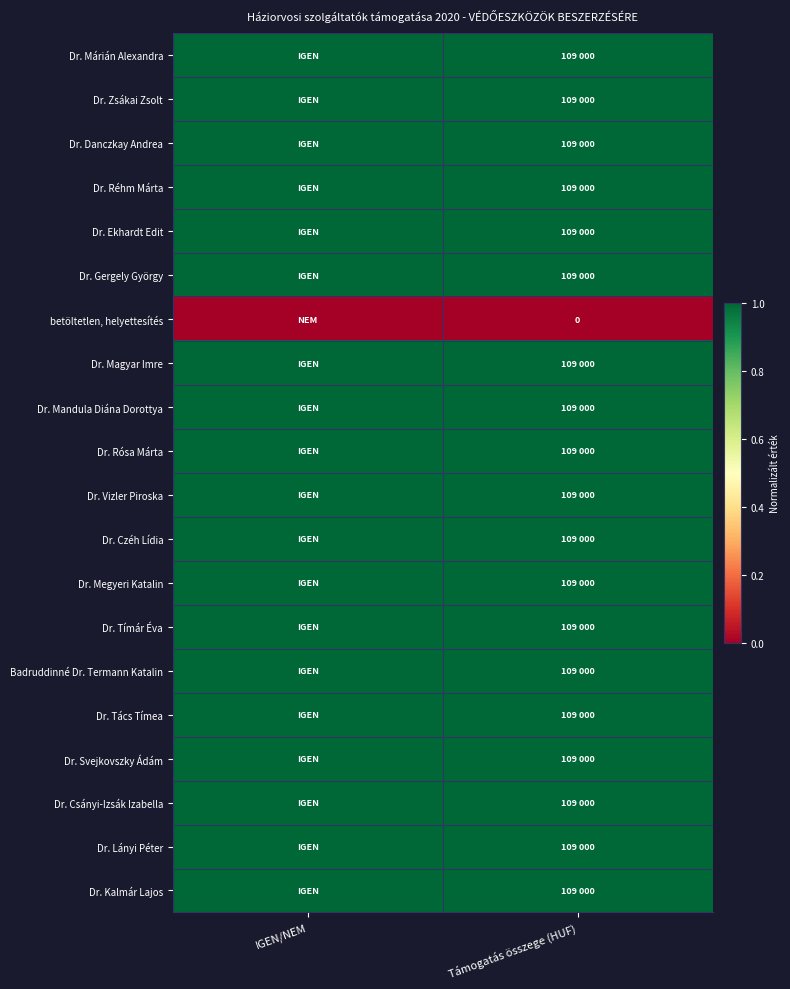

At how many categories does at least one series exceed 0?

2